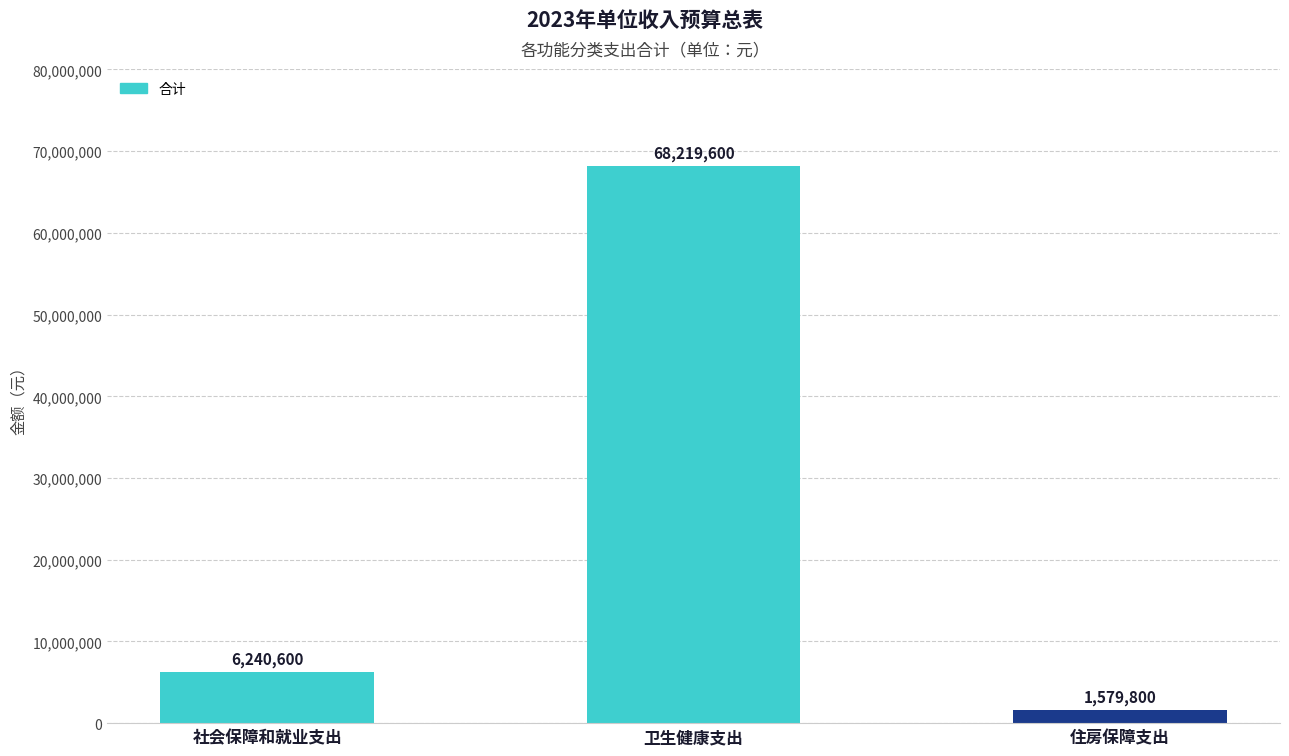

At which category does the chart reach its minimum across all series?

住房保障支出